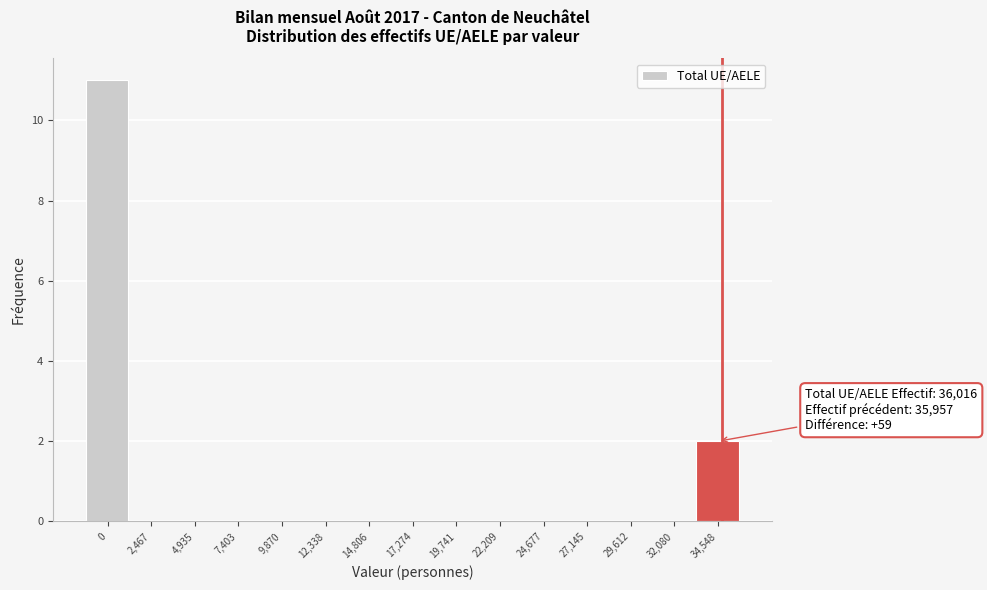

Reading left to right, transcribe all the data shown in this chart.

0=11	2,467=0	4,935=0	7,403=0	9,870=0	12,338=0	14,806=0	17,274=0	19,741=0	22,209=0	24,677=0	27,145=0	29,612=0	32,080=0	34,548=2